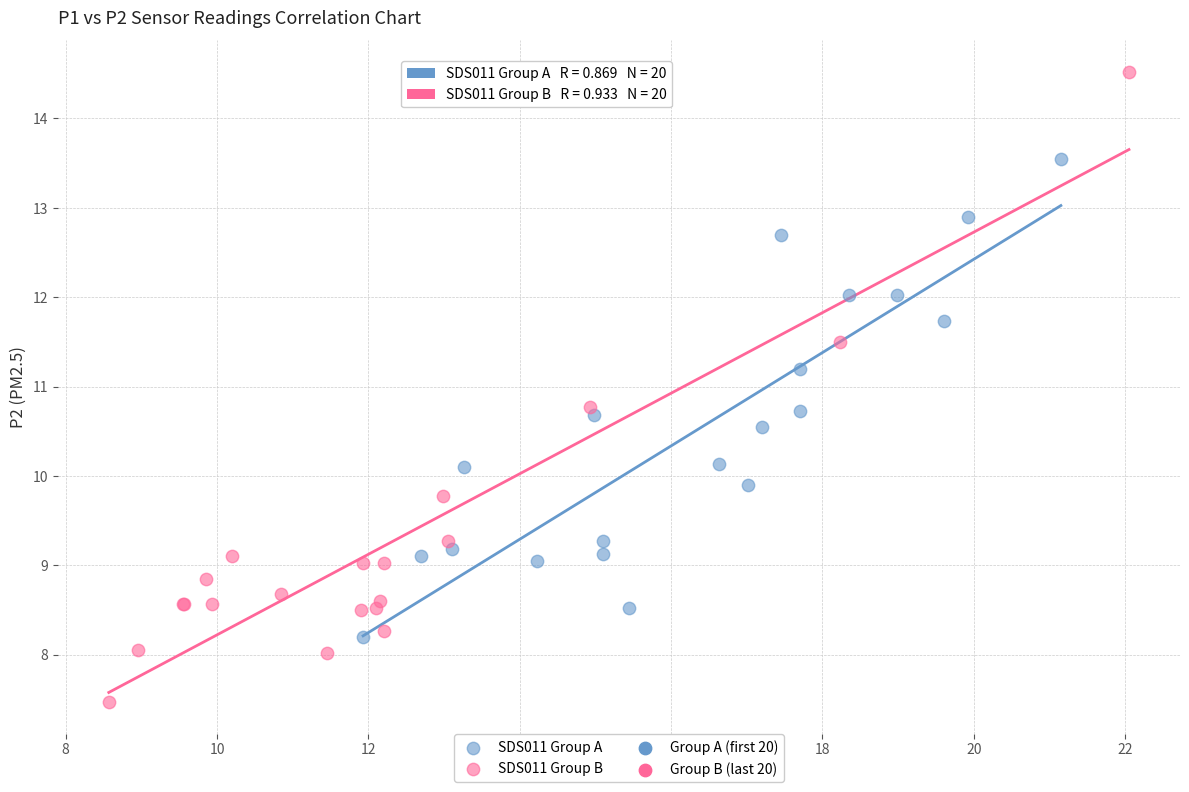

Which series reaches the maximum Y coordinate?

SDS011 Group B